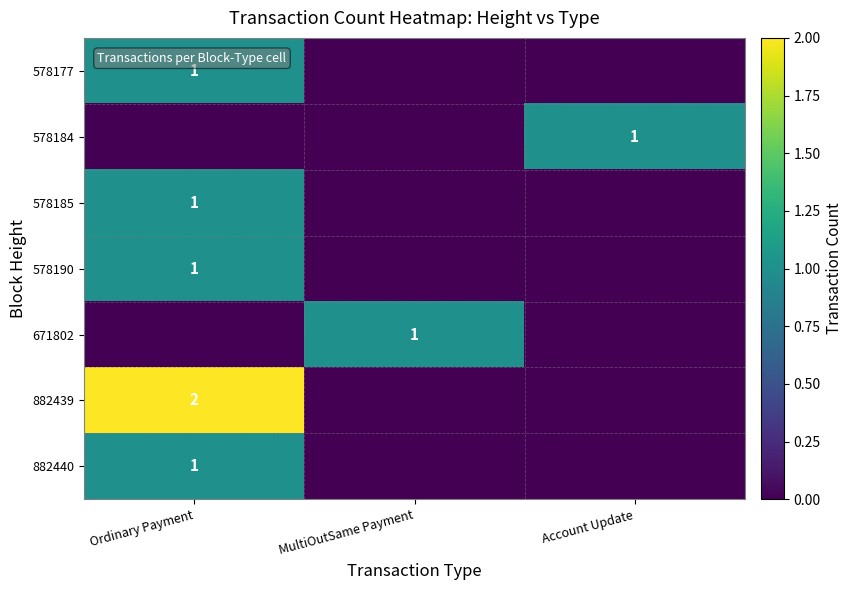

True or false: 578190 has a value of 1 at Ordinary Payment.

True